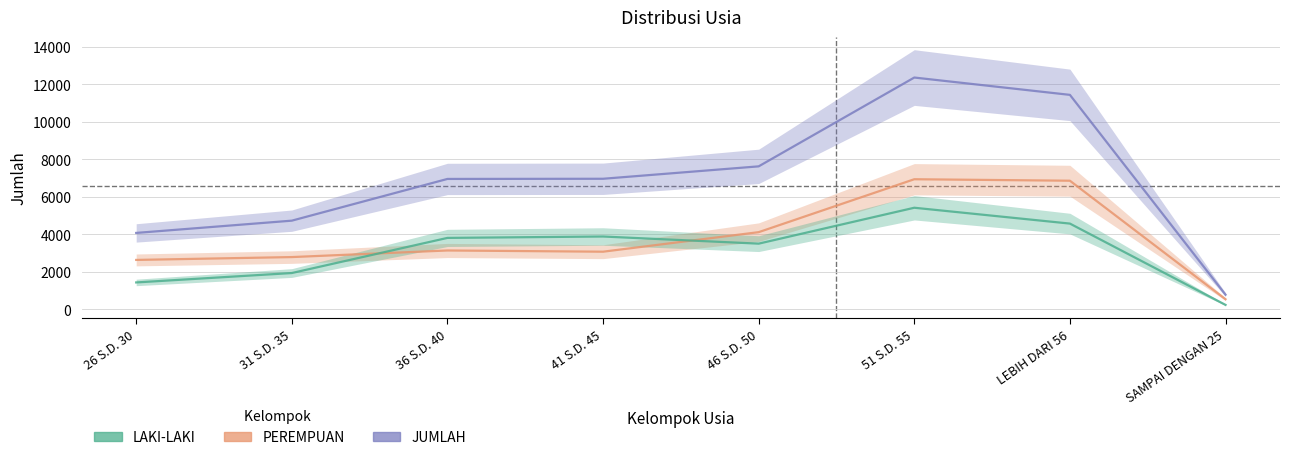

At which label does LAKI-LAKI first exceed 3810?

41 S.D. 45